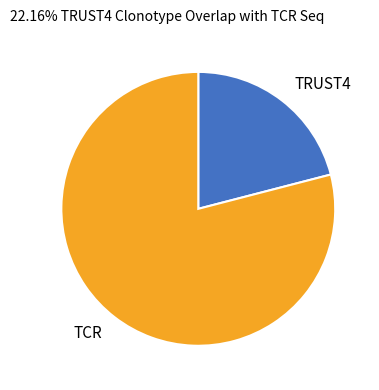

Rank the categories by value from highest to lowest.

TCR, TRUST4